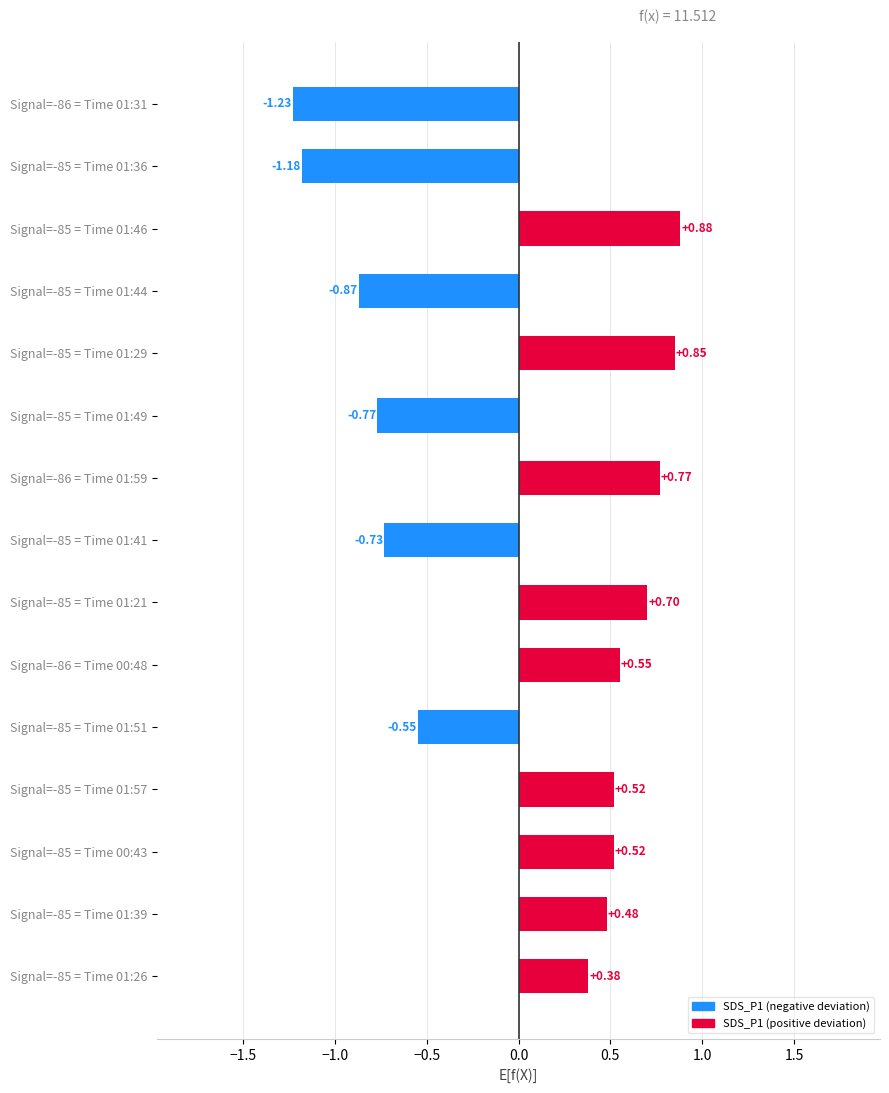

Are the bars grouped side by side (vs. stacked)?

No